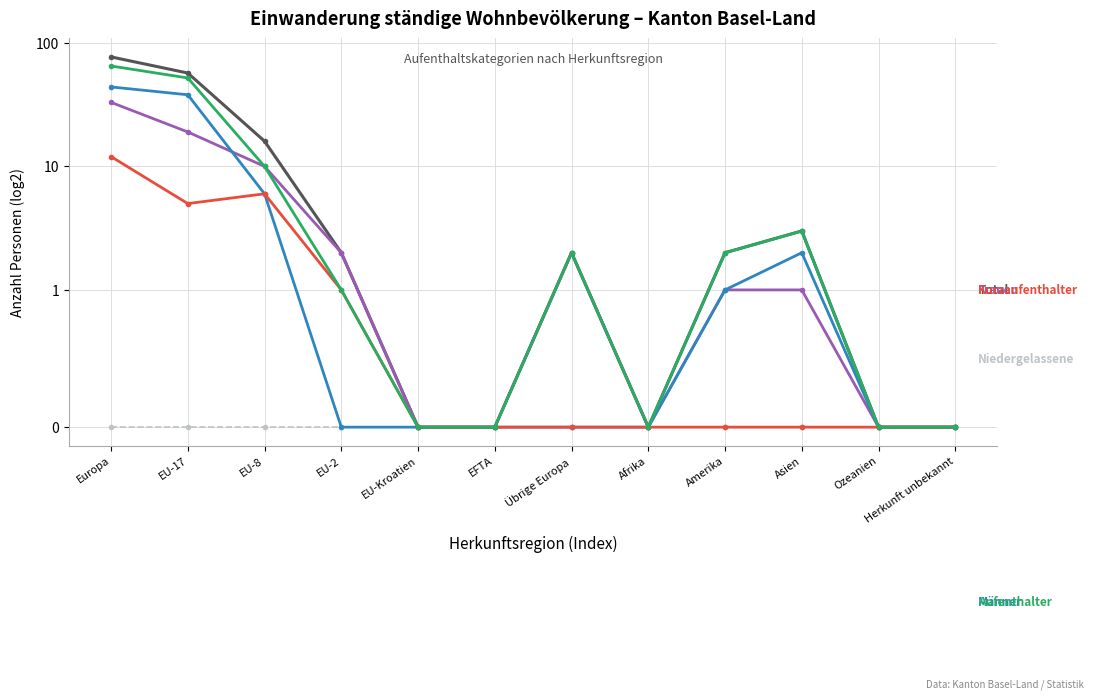

What is the difference between the Frauen values at Amerika and Europa?

32